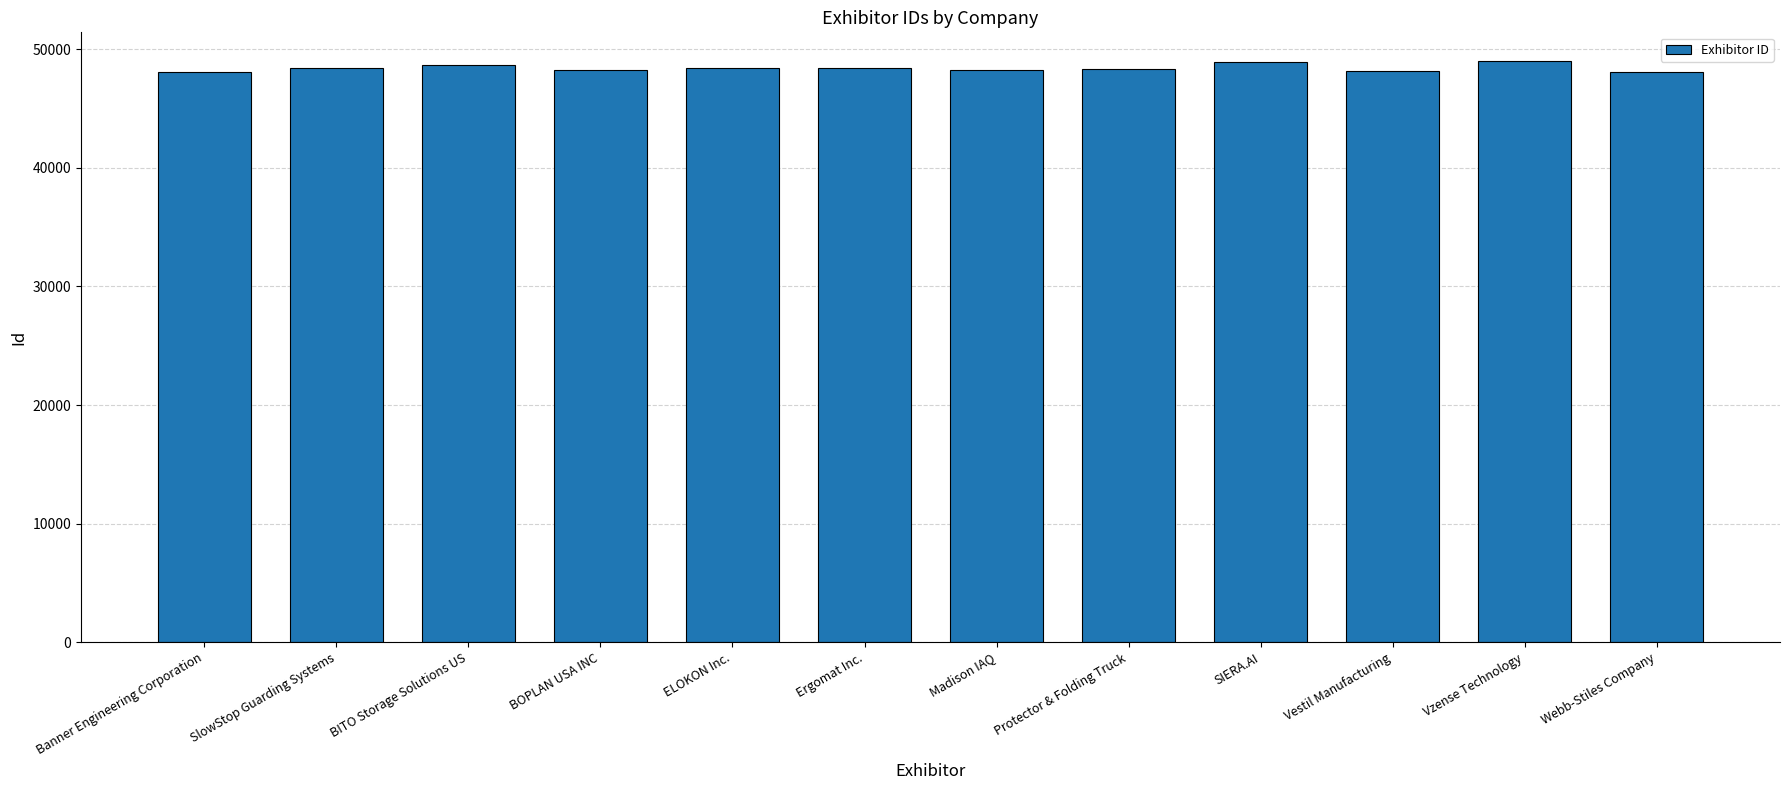

What is the value of the 11th bar from the left?

48979